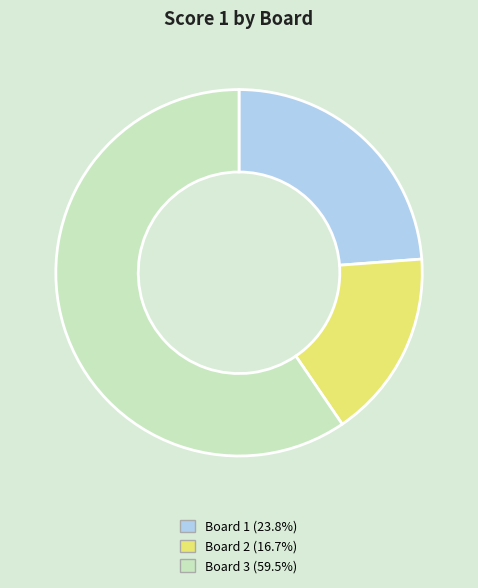

What is the ratio of the value at Board 3 (59.5%) to the value at Board 1 (23.8%)?

2.5